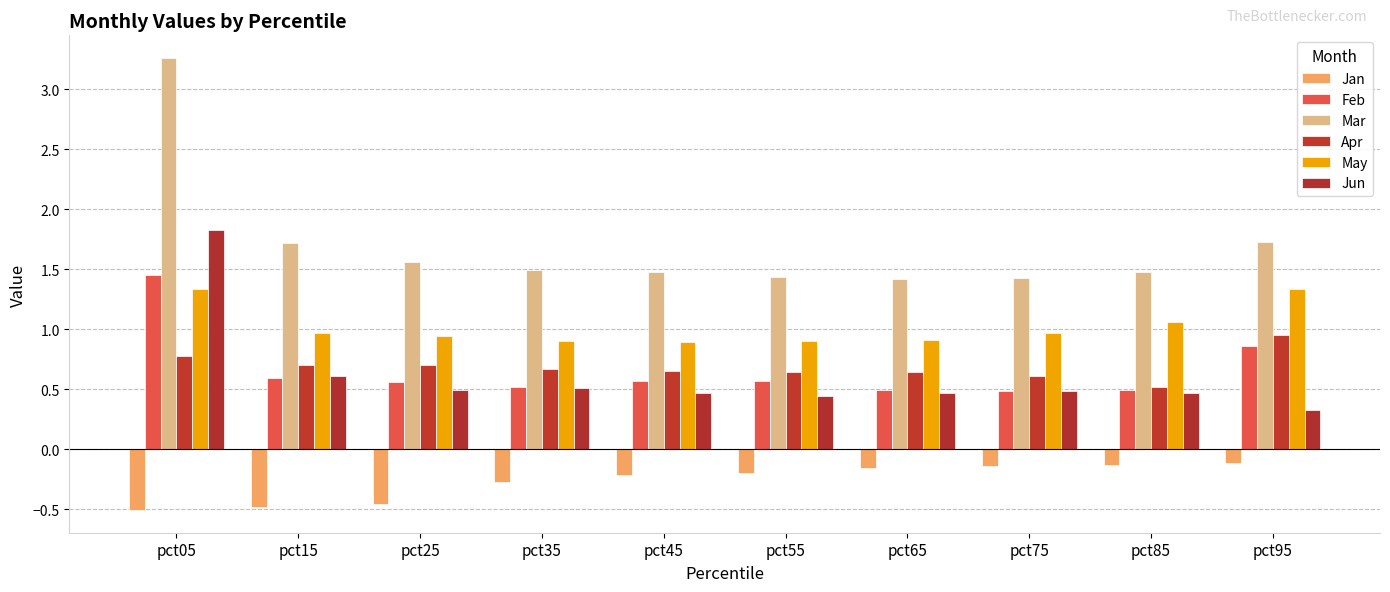

Does the chart contain stacked bars?

No